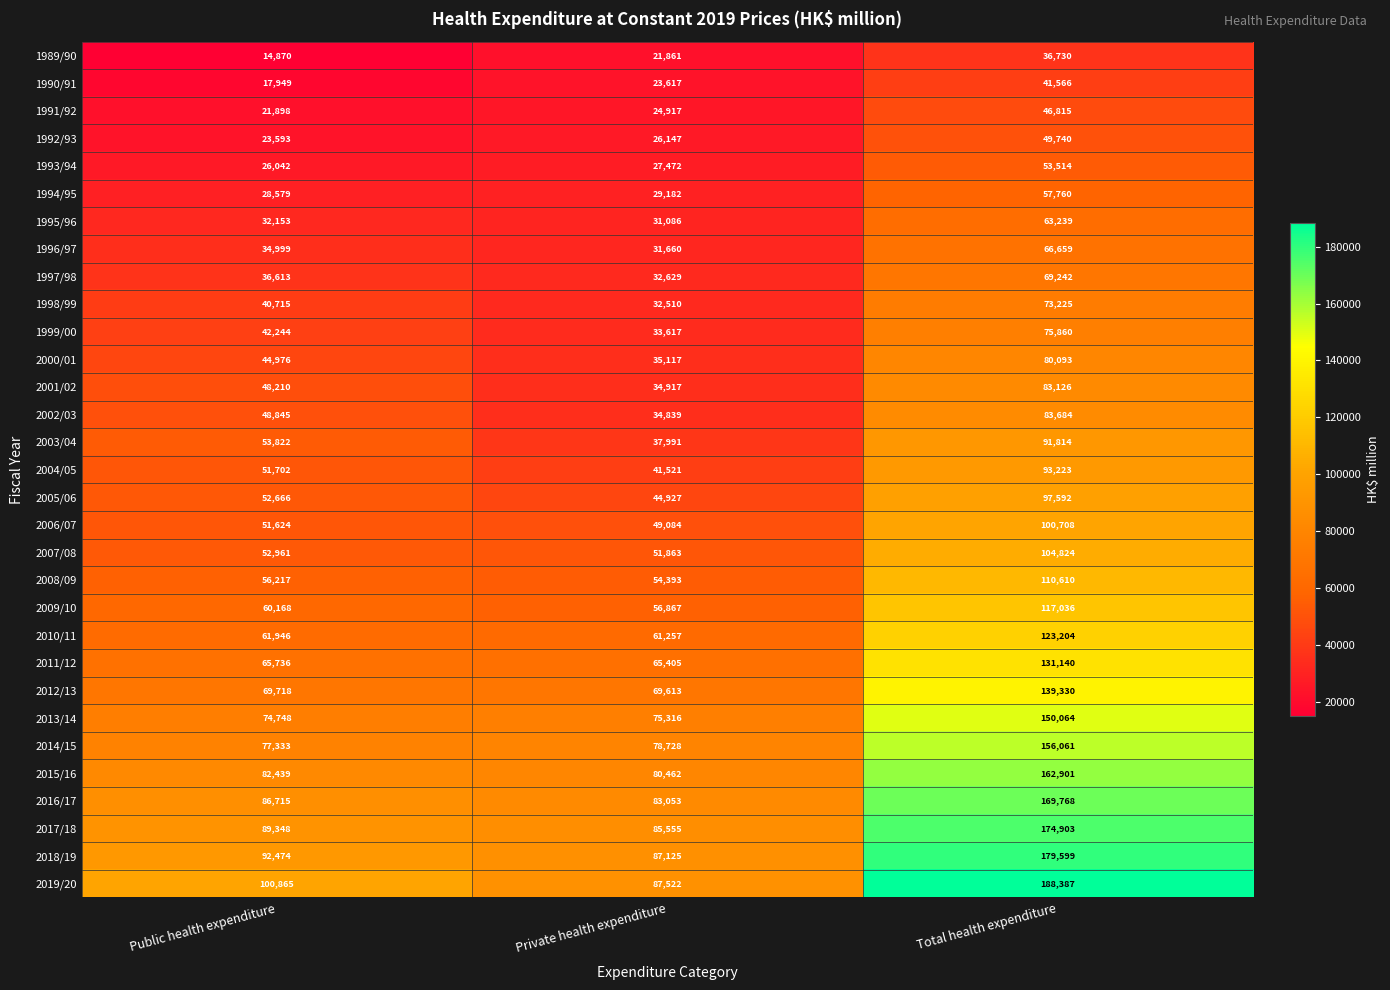

List the series in order of their peak value, lowest first.

1989/90, 1990/91, 1991/92, 1992/93, 1993/94, 1994/95, 1995/96, 1996/97, 1997/98, 1998/99, 1999/00, 2000/01, 2001/02, 2002/03, 2003/04, 2004/05, 2005/06, 2006/07, 2007/08, 2008/09, 2009/10, 2010/11, 2011/12, 2012/13, 2013/14, 2014/15, 2015/16, 2016/17, 2017/18, 2018/19, 2019/20